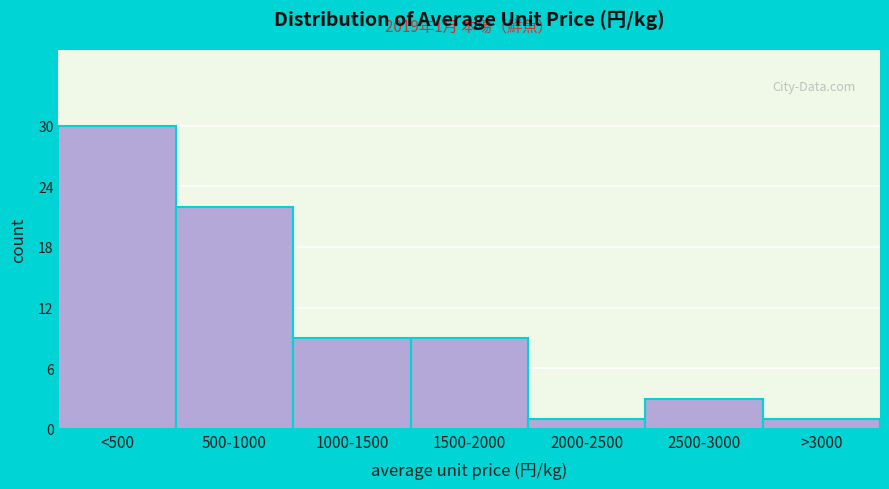

Reading right to left, list all the values displayed in this chart.

>3000=1	2500-3000=3	2000-2500=1	1500-2000=9	1000-1500=9	500-1000=22	<500=30